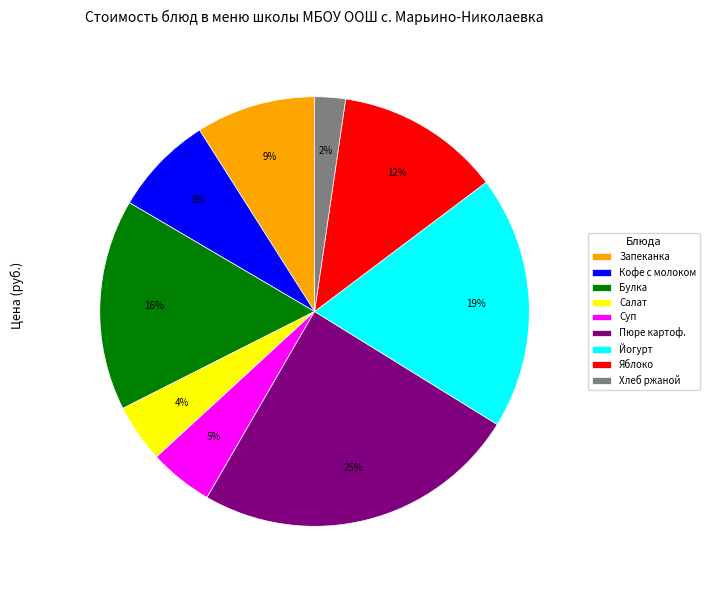

Count the number of slices in the pie.

9